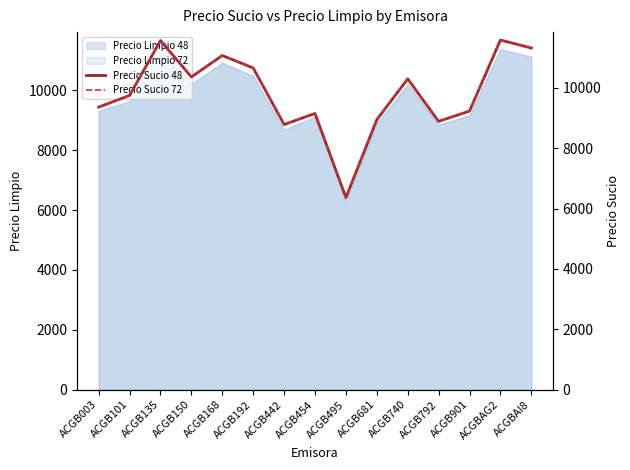

How many lines are shown in the chart?

2